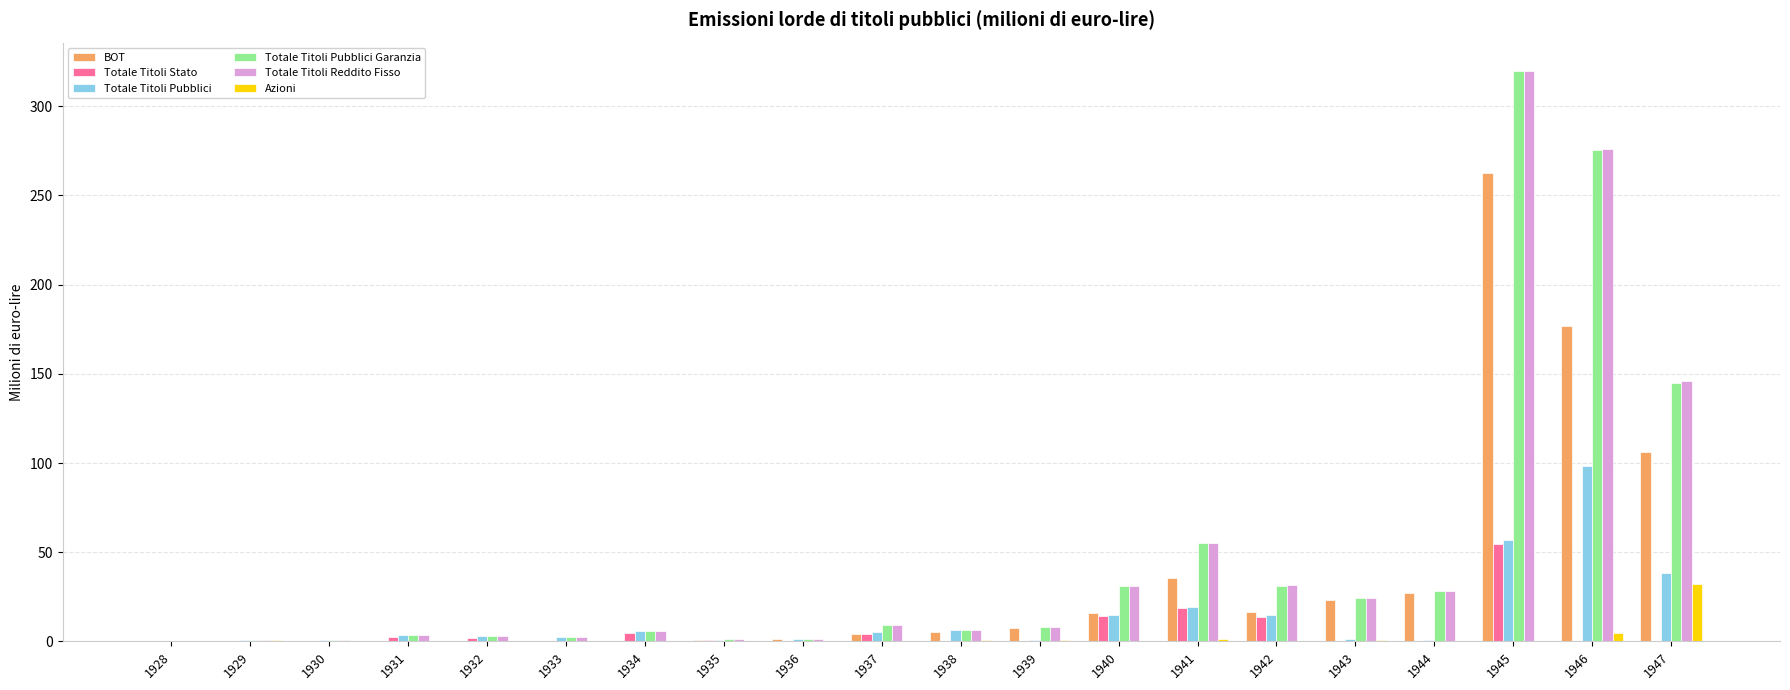

At which label does Totale Titoli Reddito Fisso reach its peak?

1945